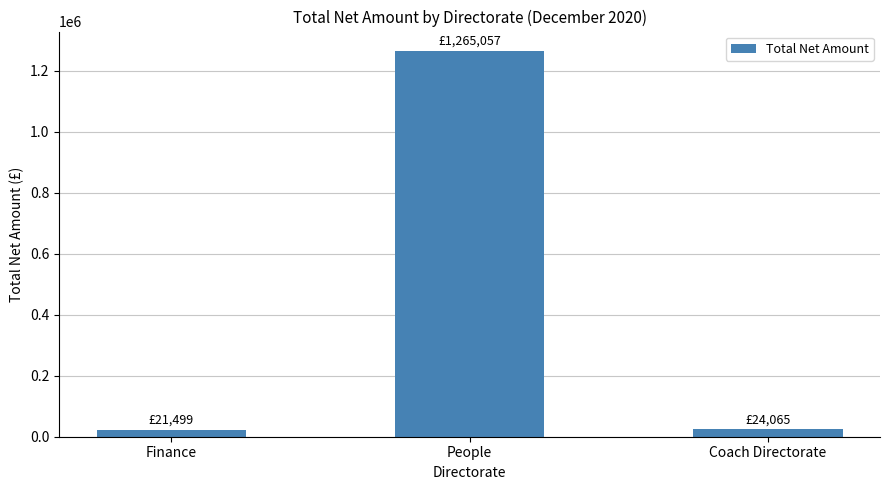

The value at People is 463299.3. True or false?

False